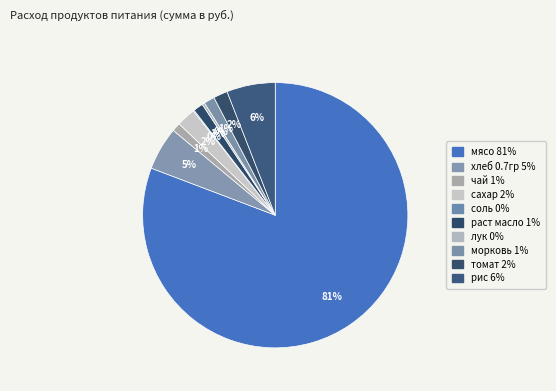

Approximately how many times larger is the value at хлеб 0.7гр compared to соль?

41.9